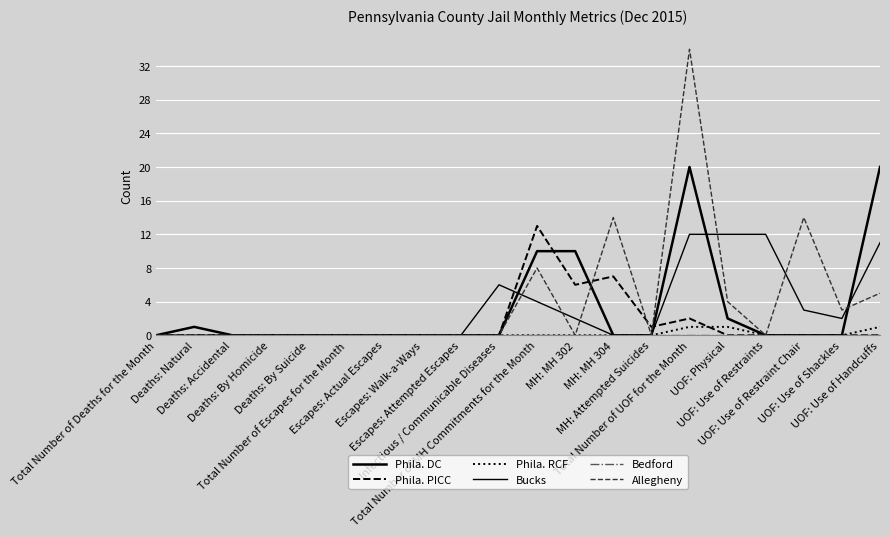

How many lines are shown in the chart?

6